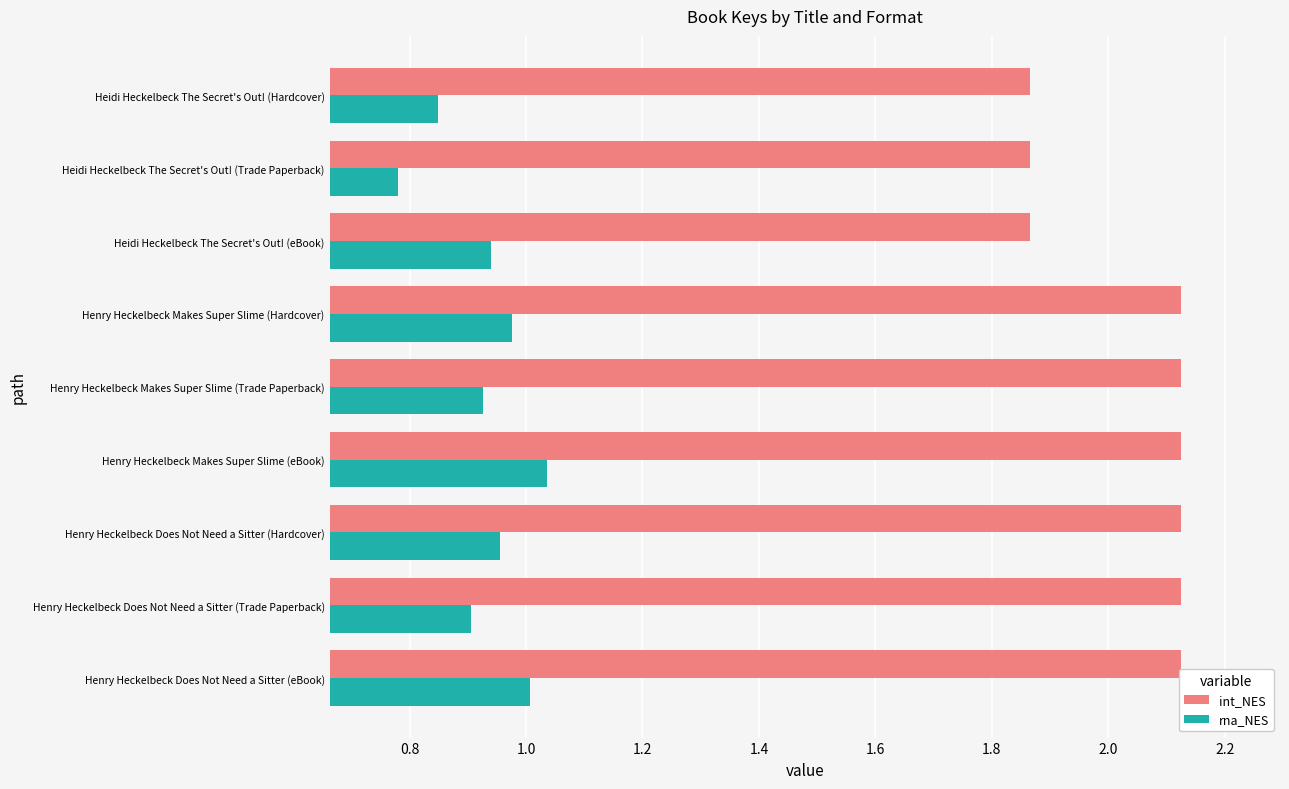

What is the average value of the int_NES series?

2.0